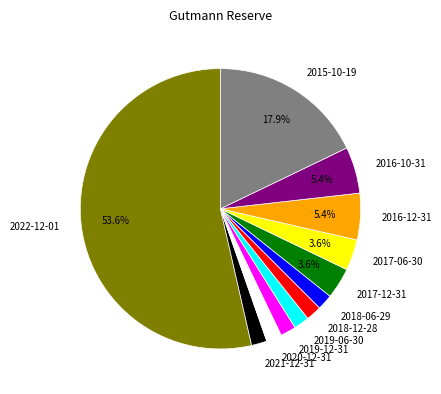

True or false: 2019-06-30 accounts for 14% of the total.

False